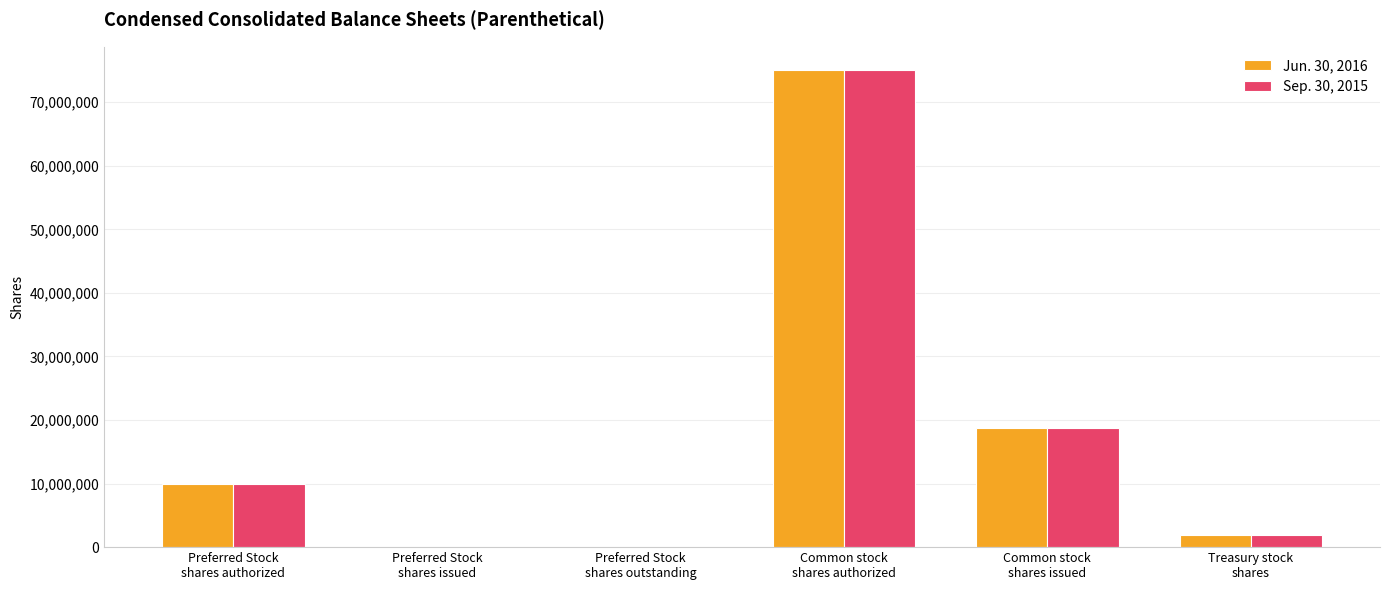

Where is Sep. 30, 2015 nearest to the value 37500000?

Common stock
shares issued